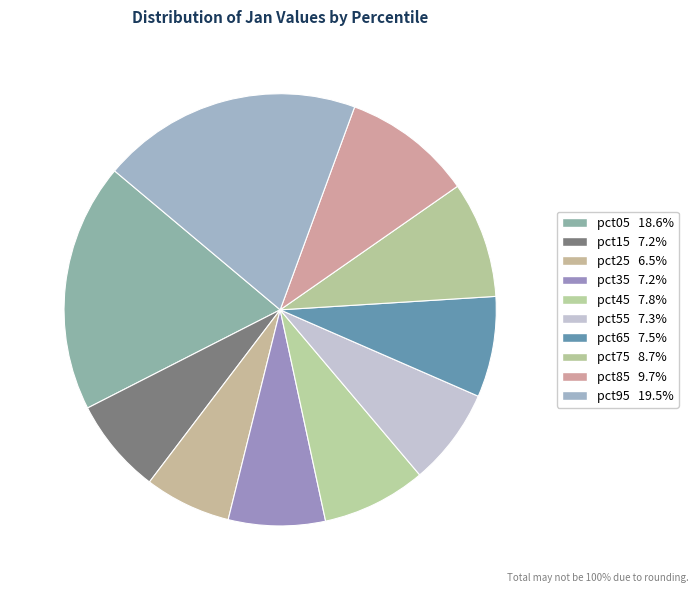

To the nearest percent, what is the difference between the largest and smallest slice percentages?

13%